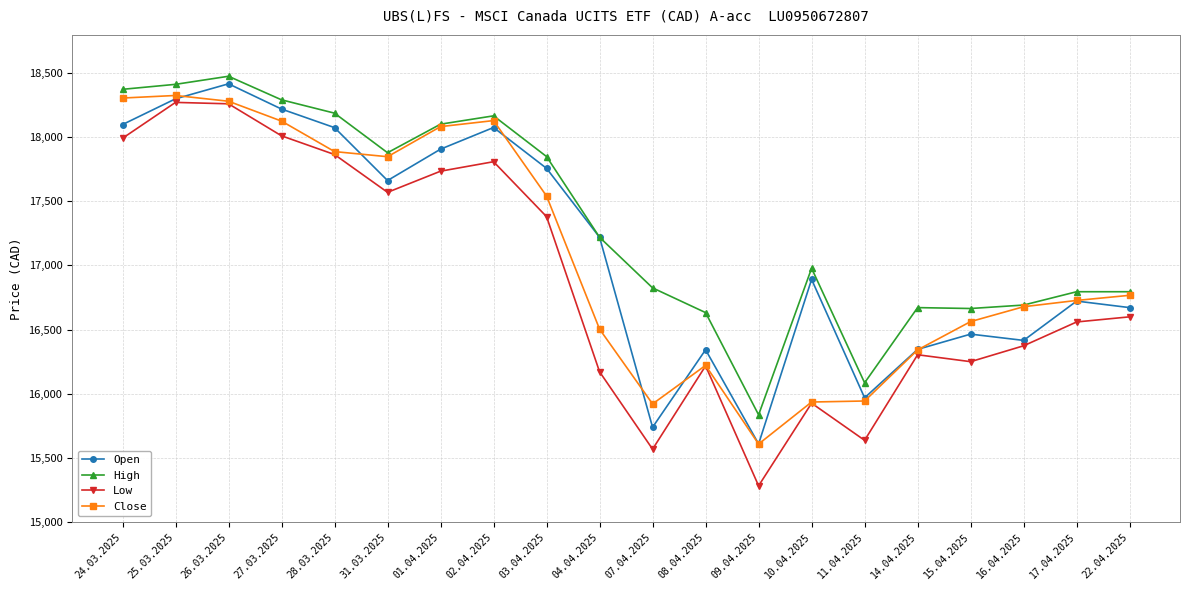

The Close series shows 9235 at 24.03.2025. True or false?

False